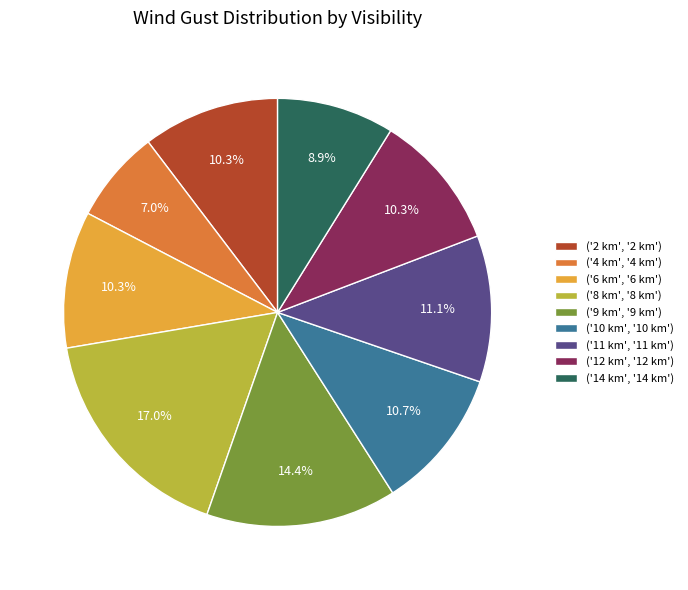

Combined, do ('6 km', '6 km') and ('2 km', '2 km') account for over 50%?

No